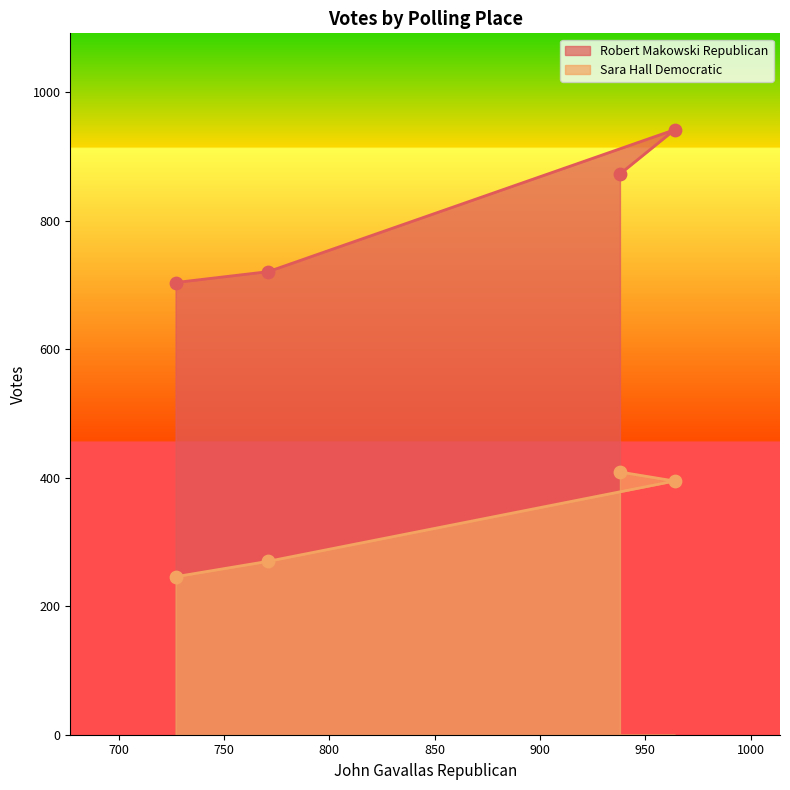

Which series reaches the maximum Y coordinate?

Robert Makowski Republican